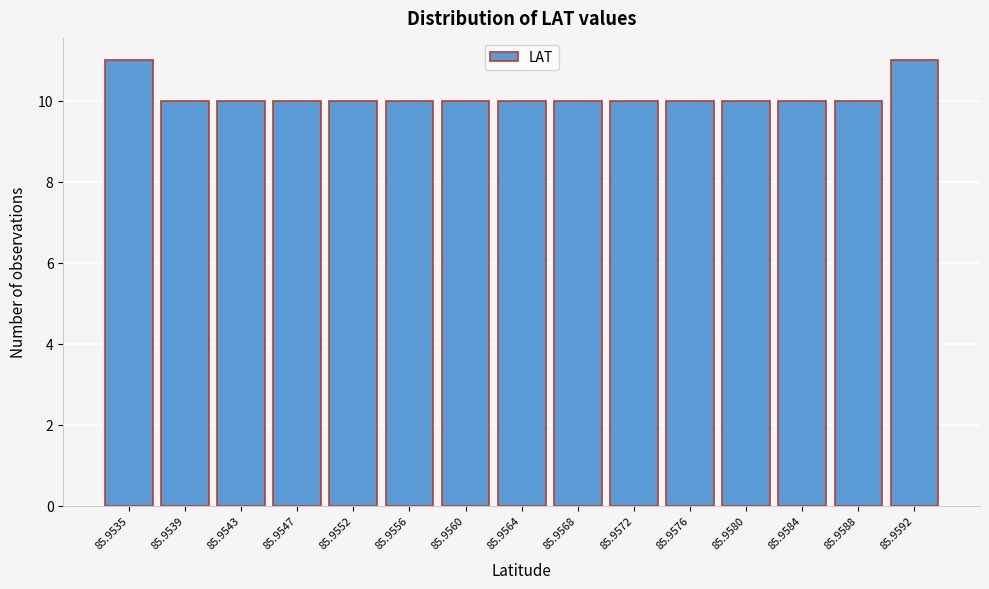

Reading left to right, list all the values displayed in this chart.

85.9535=11	85.9539=10	85.9543=10	85.9547=10	85.9552=10	85.9556=10	85.9560=10	85.9564=10	85.9568=10	85.9572=10	85.9576=10	85.9580=10	85.9584=10	85.9588=10	85.9592=11